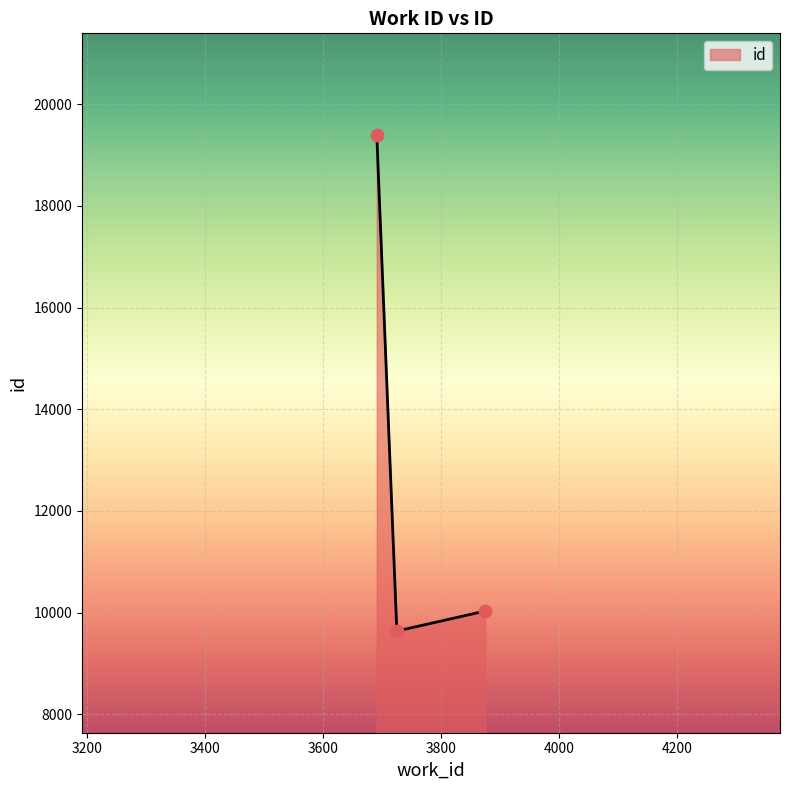

What is the minimum value shown in the chart?

9638